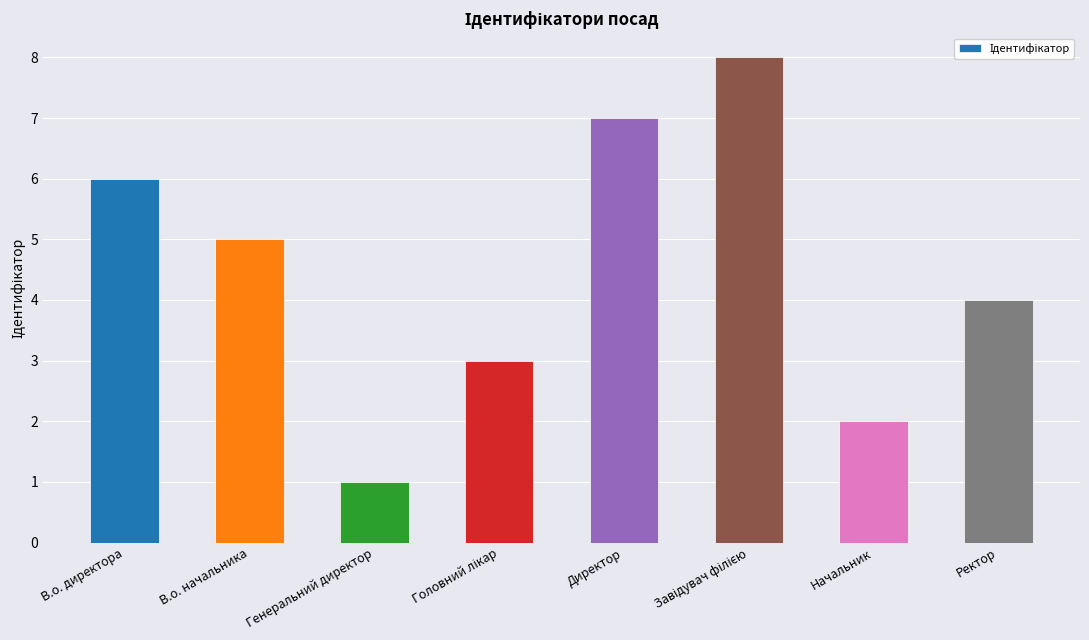

Reading left to right, what are all the values shown in this chart?

6	5	1	3	7	8	2	4